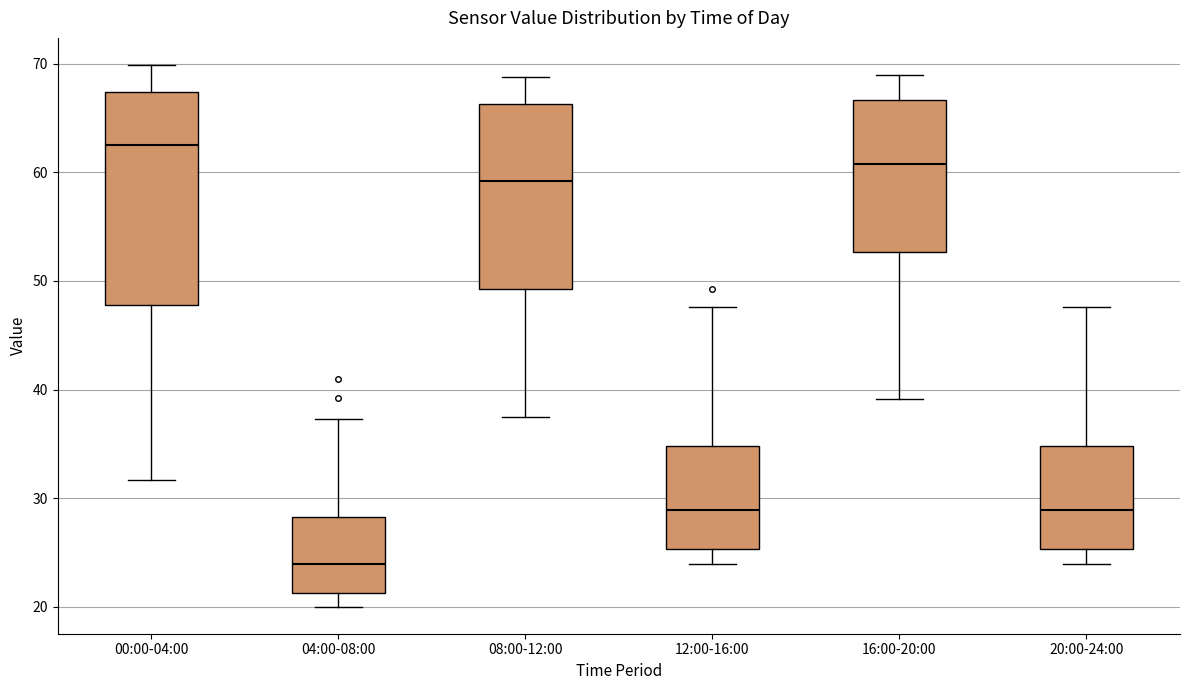

Where does the lower whisker of the box for 08:00-12:00 end on the y-axis? The values are not printed on the chart, so give them approximately, as read against the axis.

38